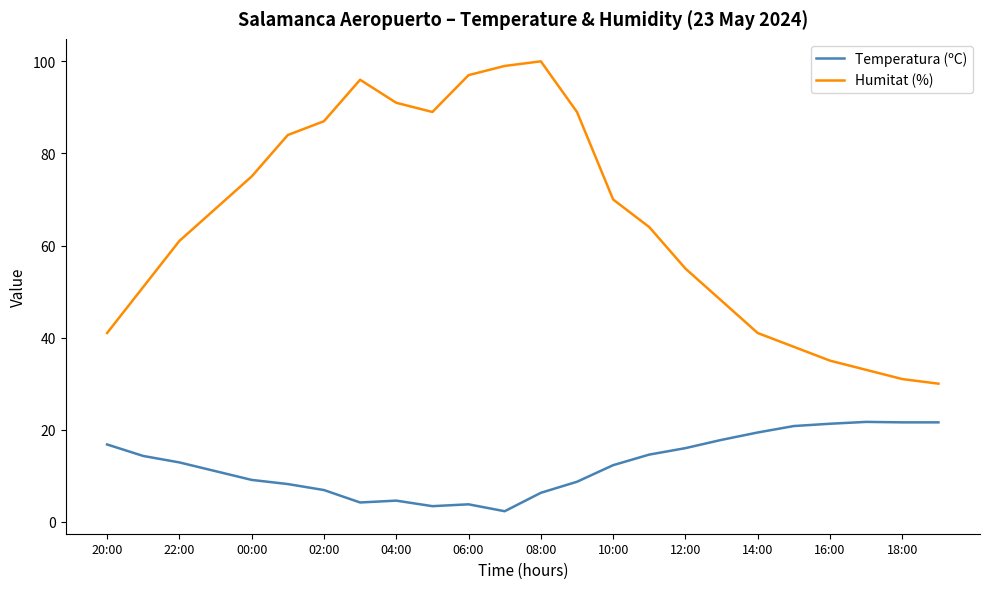

What is the average value of the Temperatura (ºC) series?

12.5